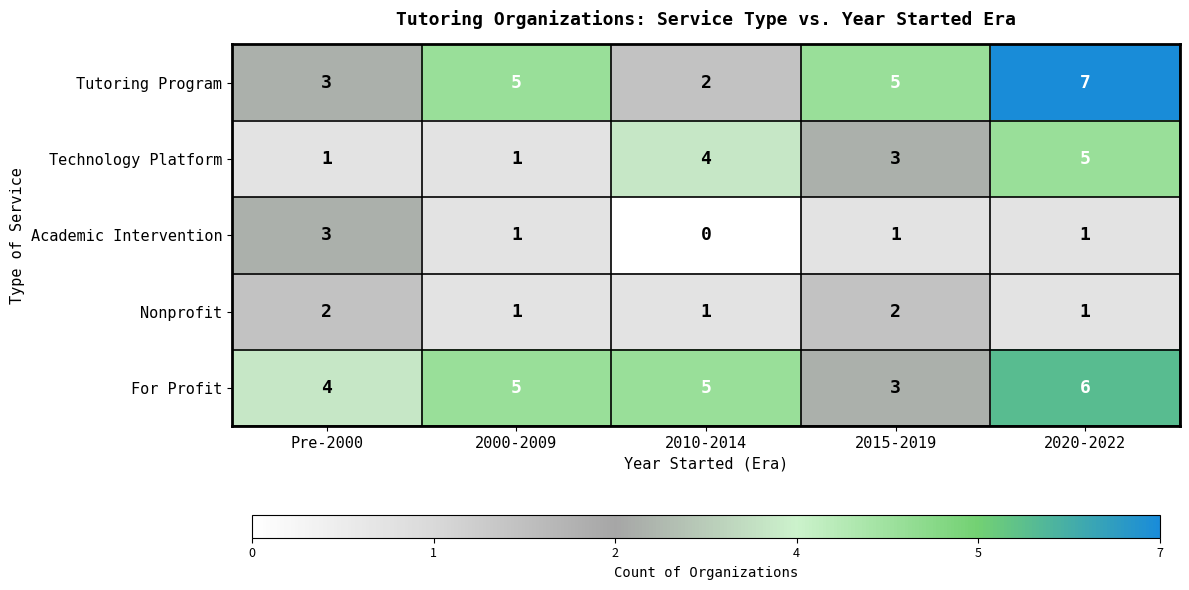

Rank the series by their maximum value, from lowest to highest.

Nonprofit, Academic Intervention, Technology Platform, For Profit, Tutoring Program